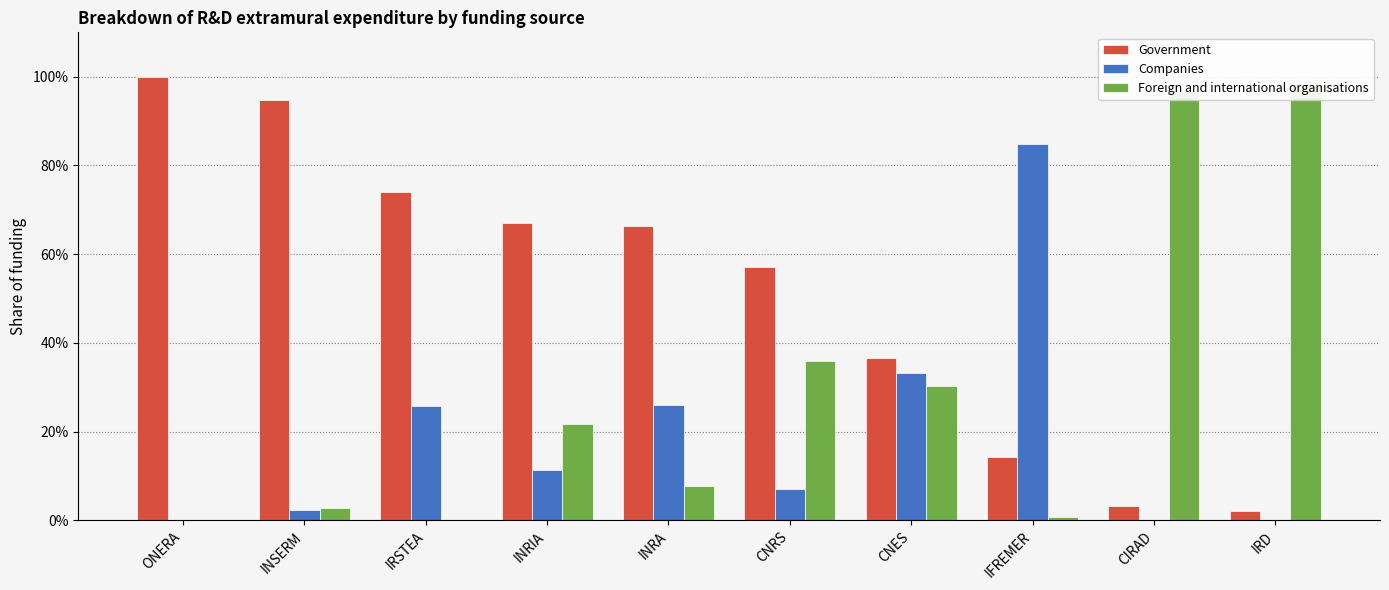

What is the average value of the Foreign and international organisations series?

0.3